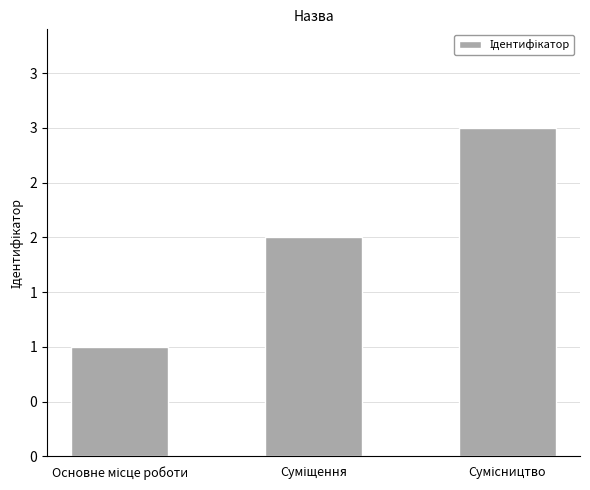

Between Основне місце роботи and Сумісництво, which is larger?

Сумісництво